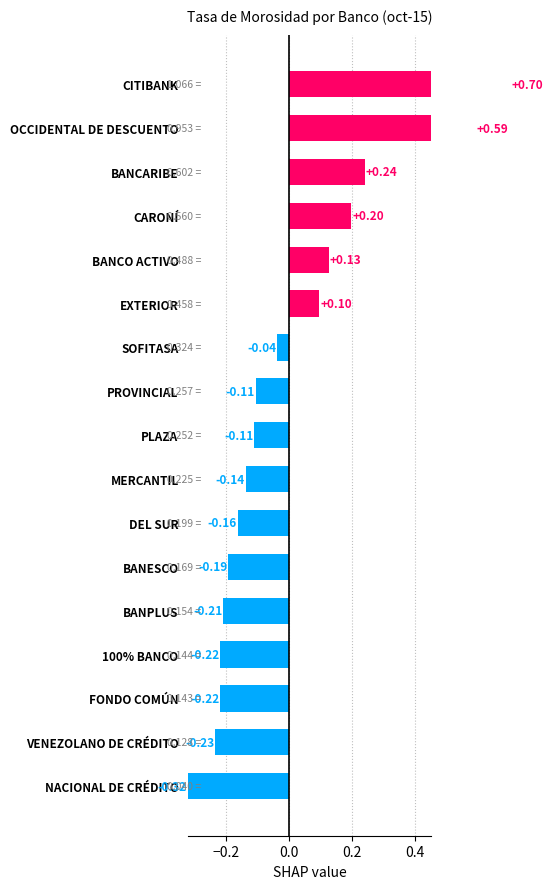

Does the chart contain any negative values?

Yes